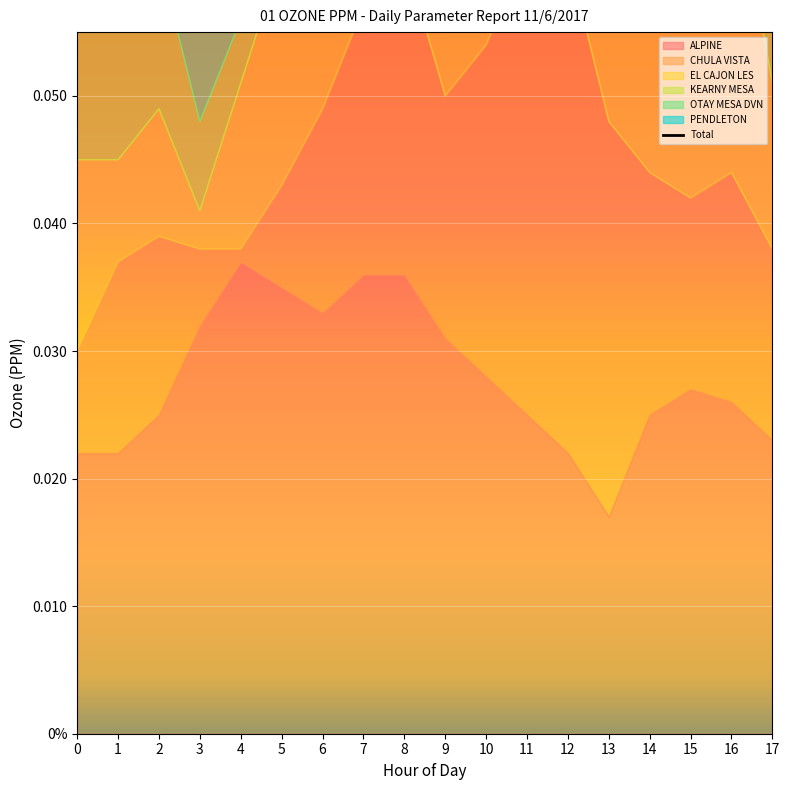

What is the change in value from 3 to 14?

+0.1